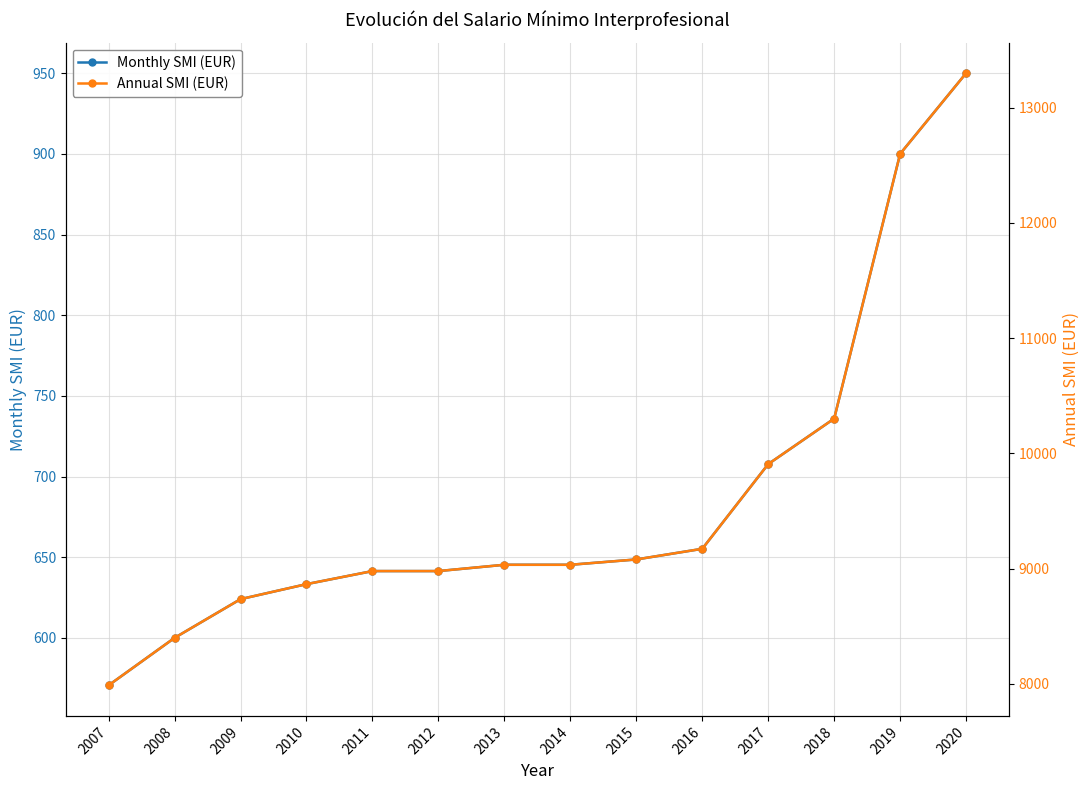

What is the total value across all series at 2017?

10615.5